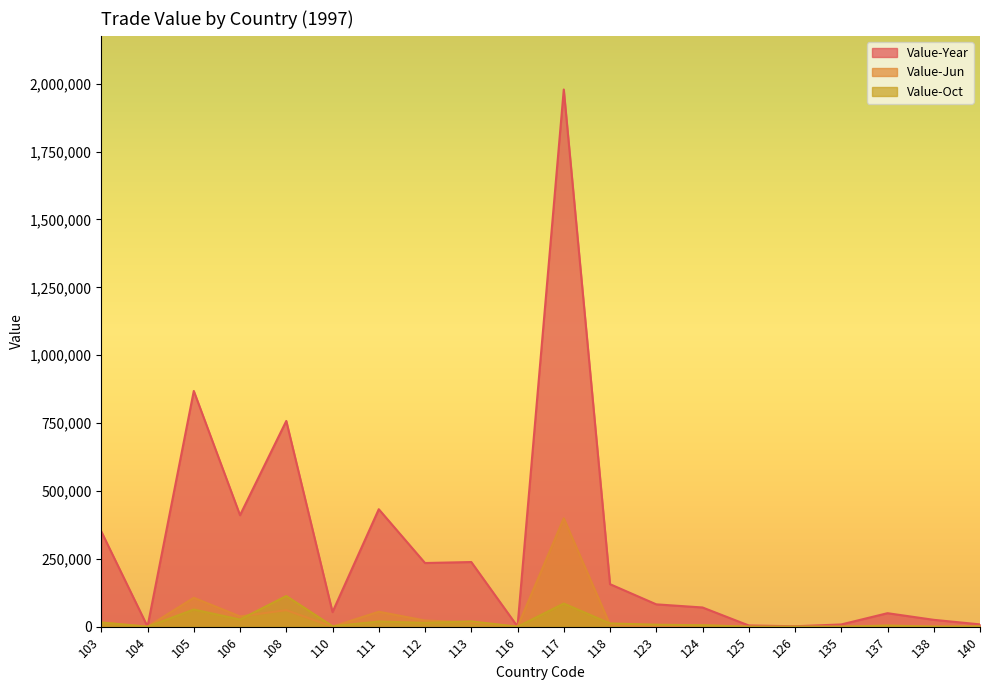

How many values in the Value-Year series exceed 82293?

9